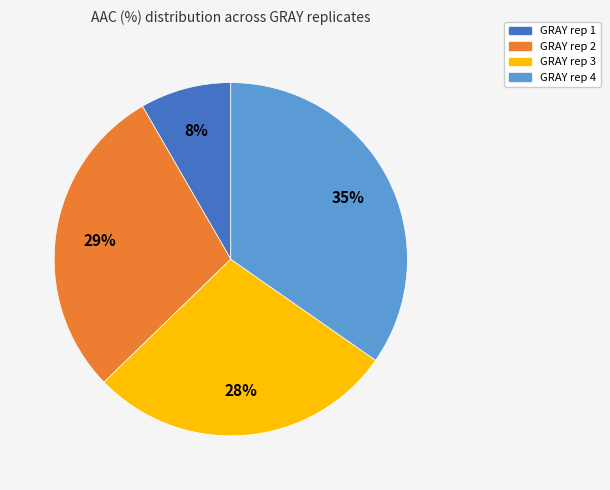

Rank the categories by value from highest to lowest.

GRAY rep 4, GRAY rep 2, GRAY rep 3, GRAY rep 1